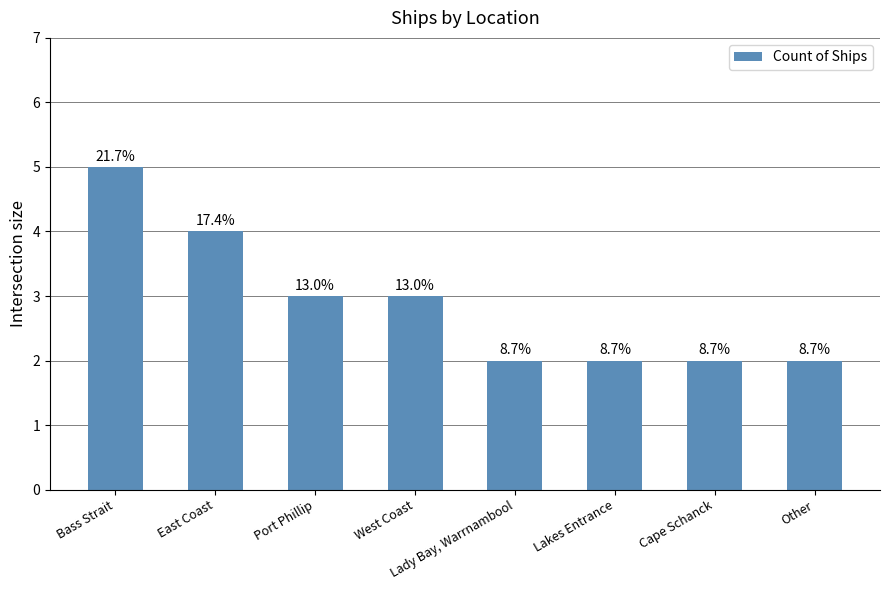

Is it true that the value at Lakes Entrance is 4?

False